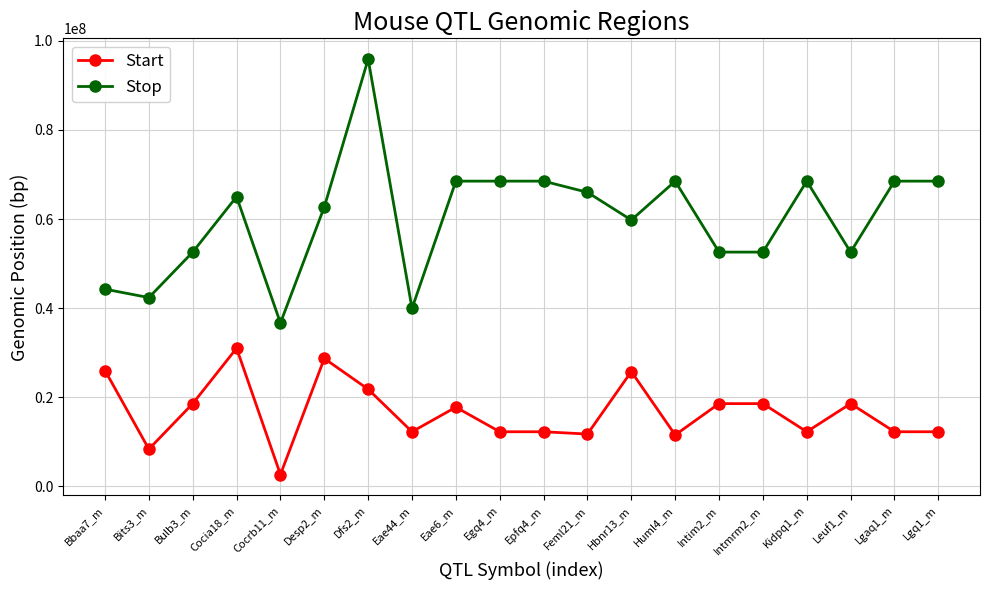

What is the label of the 8th point from the left?

Eae44_m